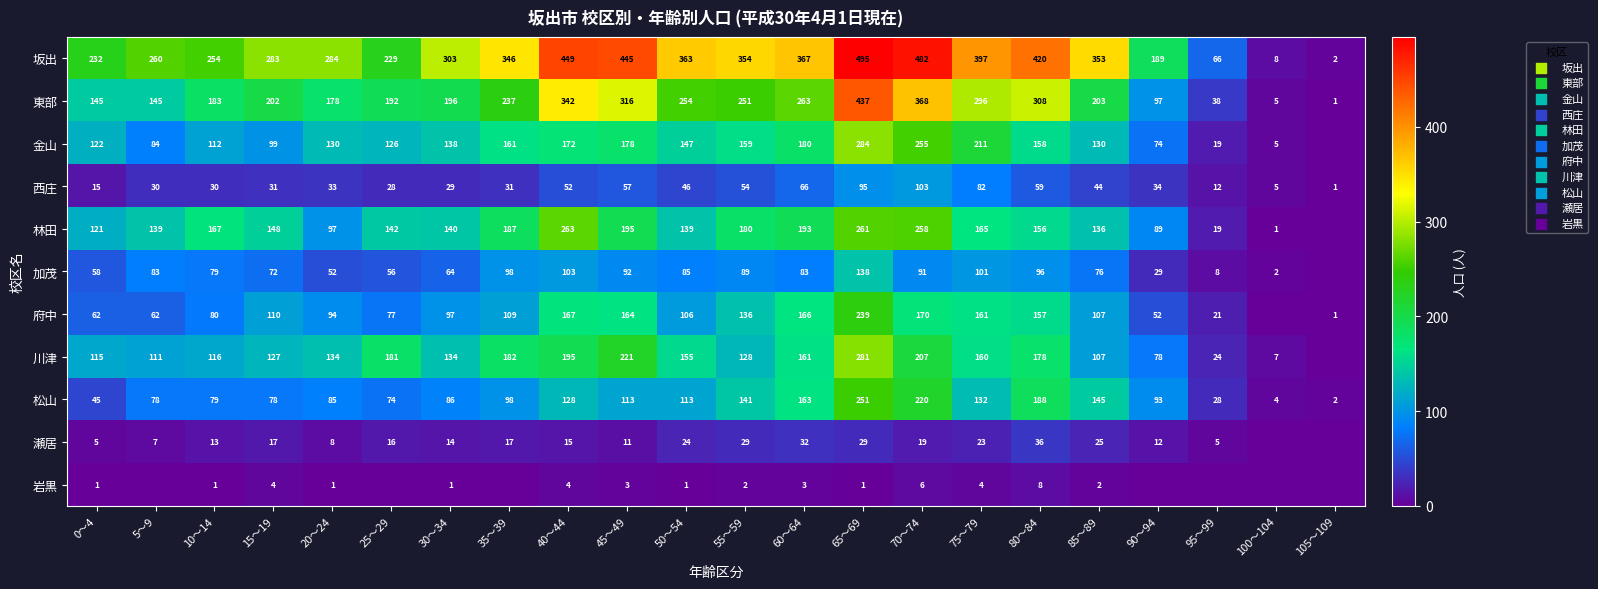

At which category is the sum across all series the highest?

65～69